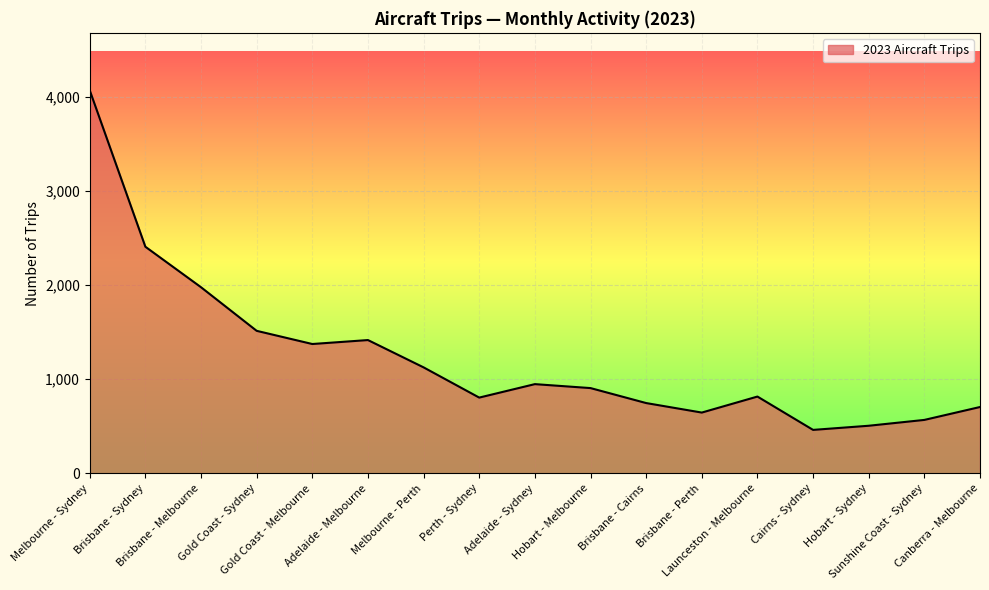

What is the change in value from Gold Coast - Sydney to Cairns - Sydney?

-1052